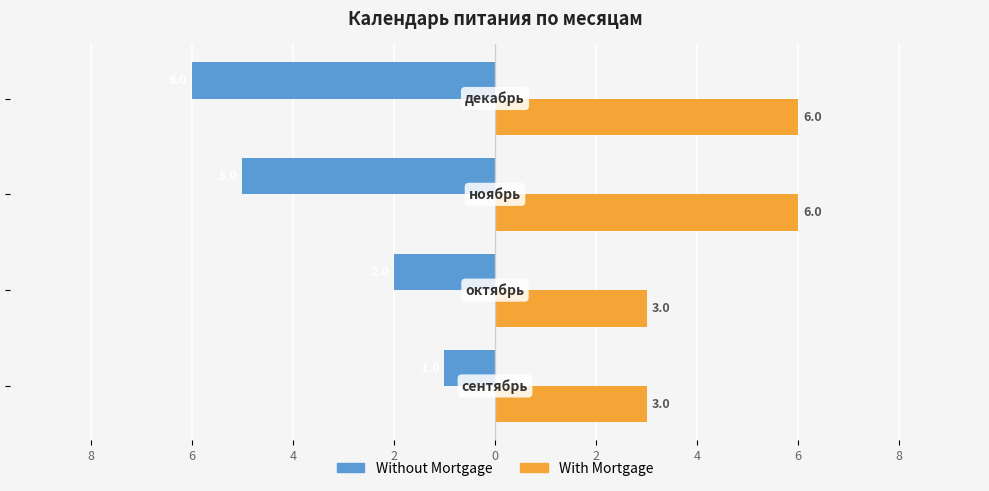

How many With Mortgage values are between 3 and 6?

4